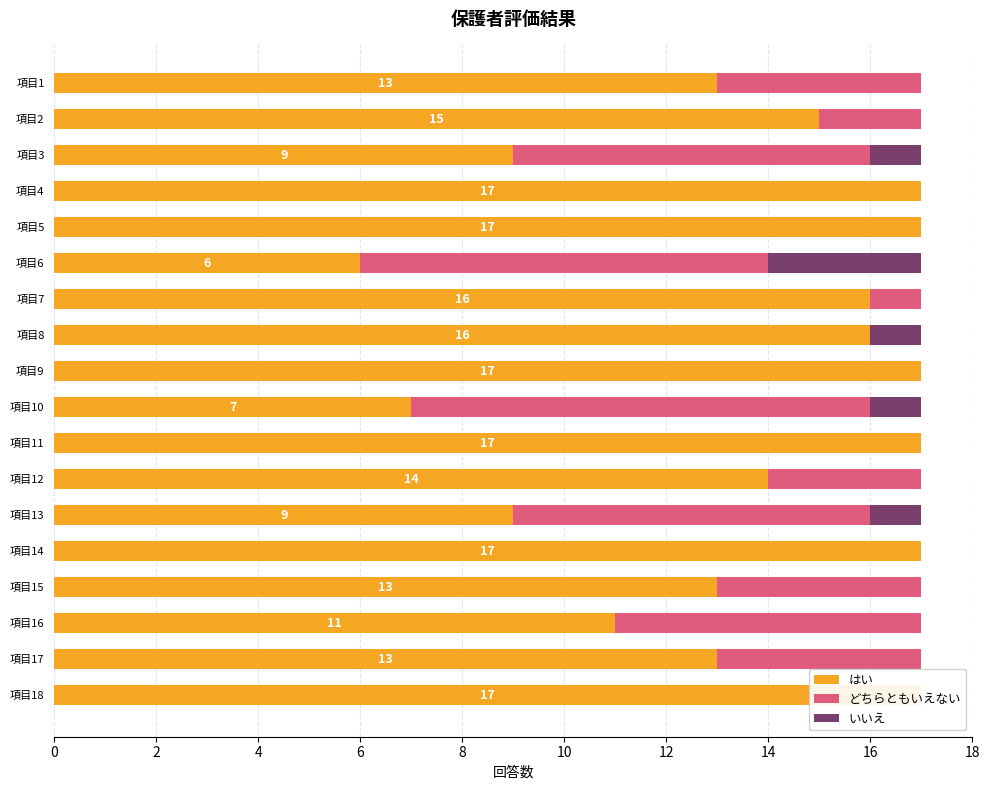

The いいえ series shows 2 at 項目16. True or false?

False